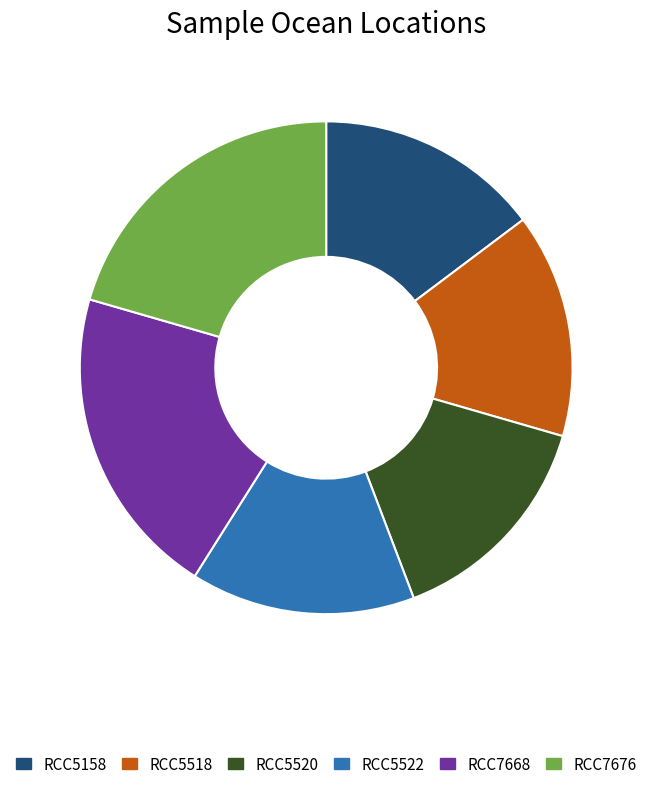

The RCC5158 slice represents 21% of the pie. True or false?

False